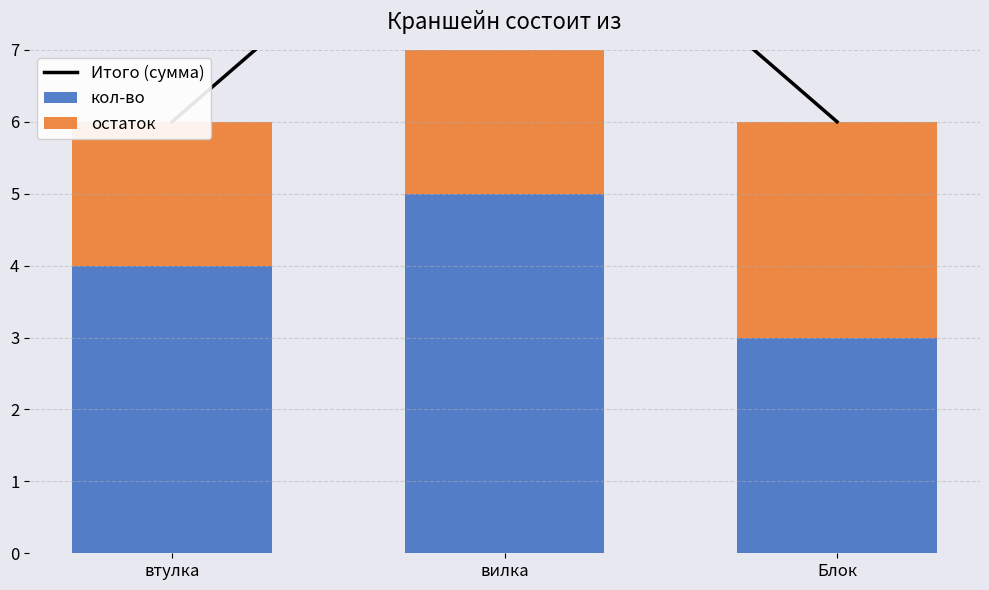

What is the average value of the кол-во series?

4